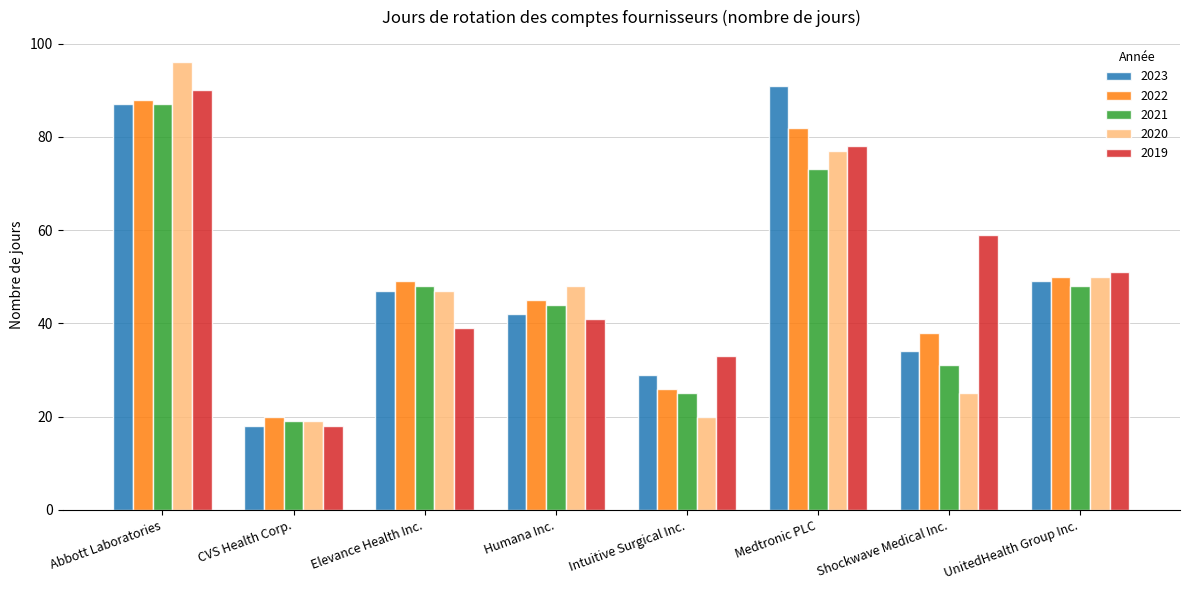

What is the maximum value for 2019?

90